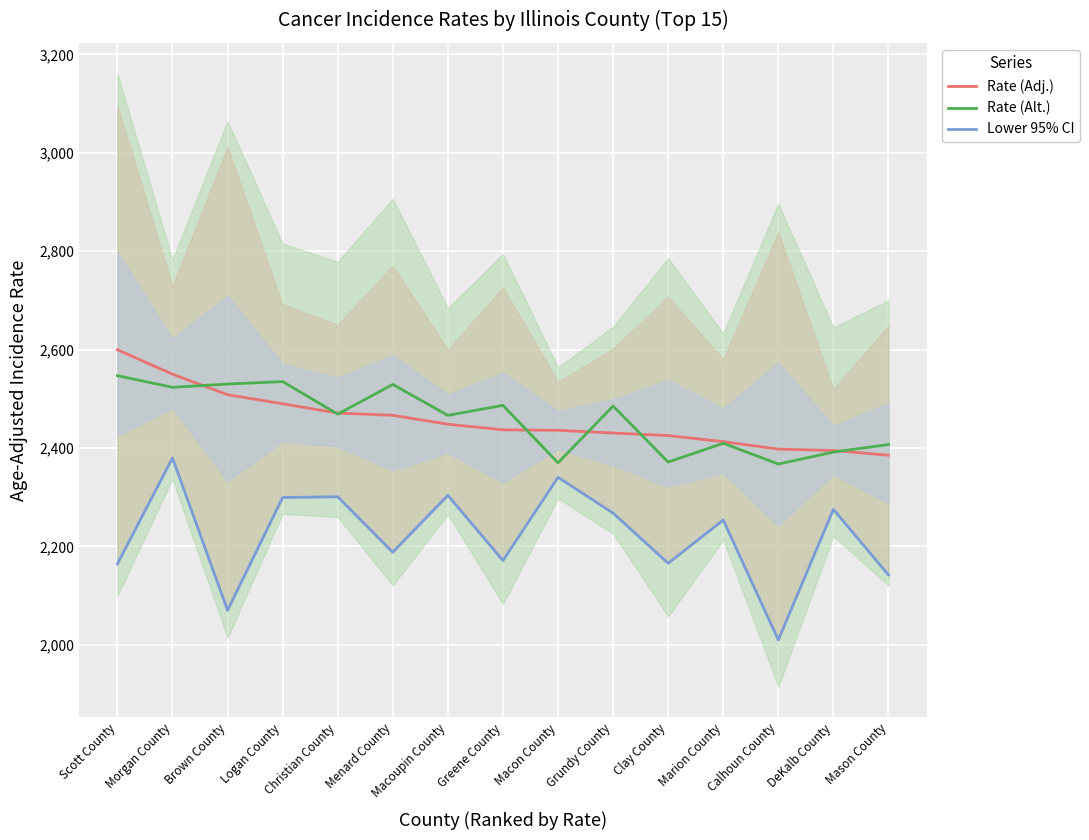

At which label does Rate (Adj.) reach its minimum?

Mason County